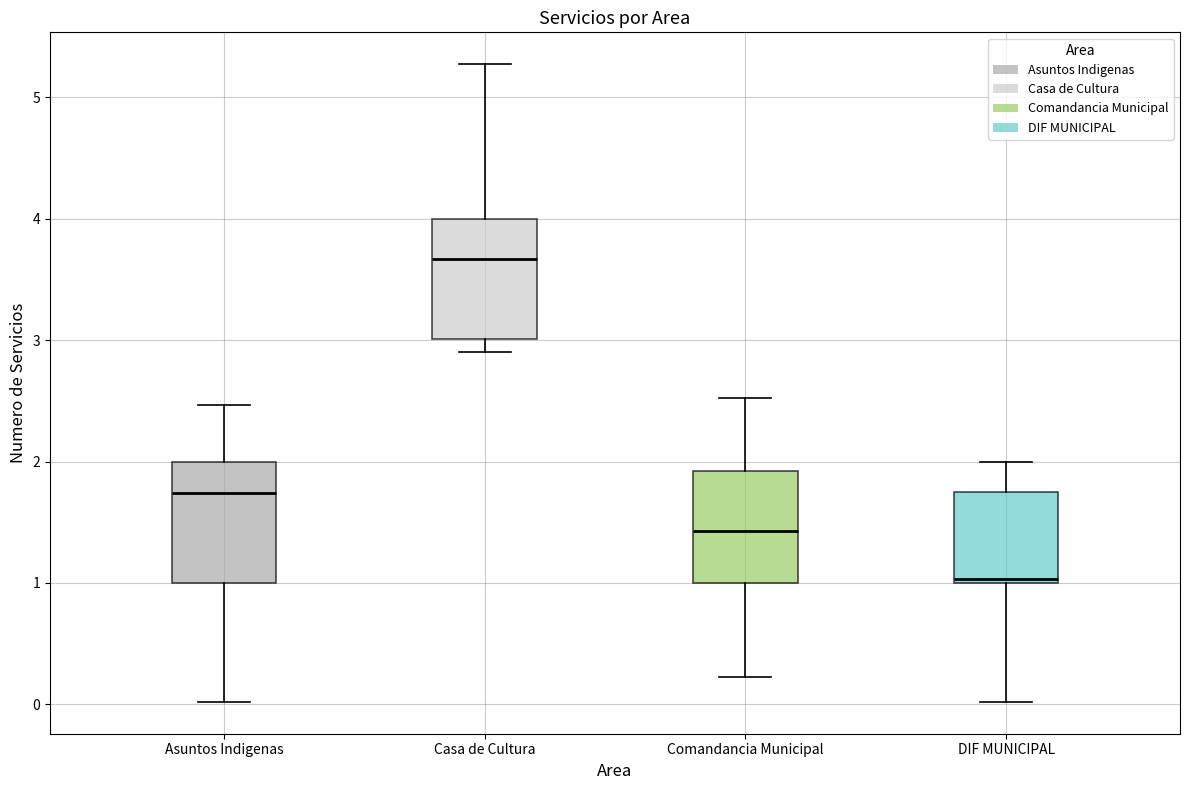

Where does the lower whisker of the box for DIF MUNICIPAL end on the y-axis? The values are not printed on the chart, so give them approximately, as read against the axis.

0.0